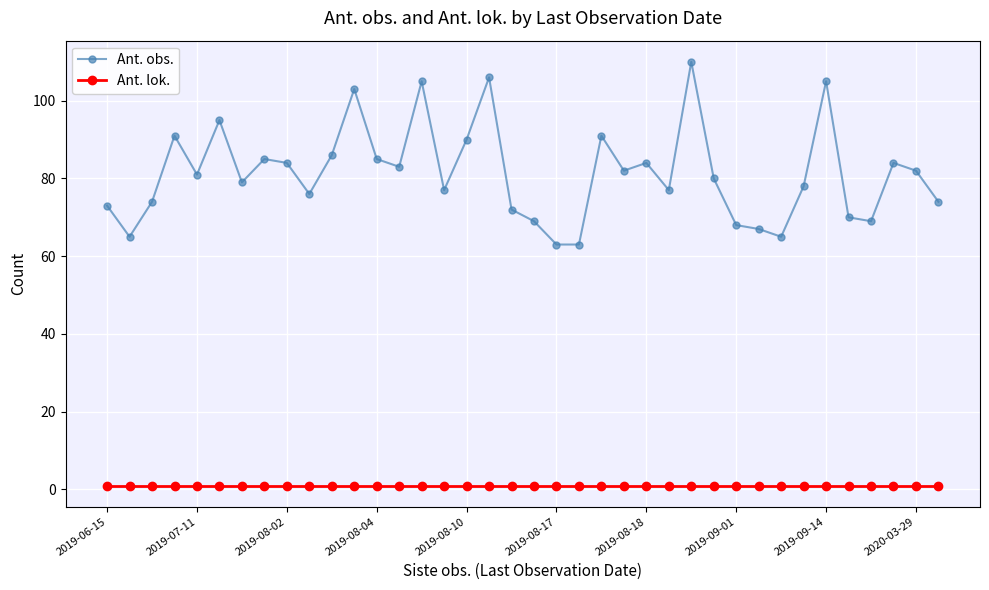

Which series has the widest spread of values?

Ant. obs.